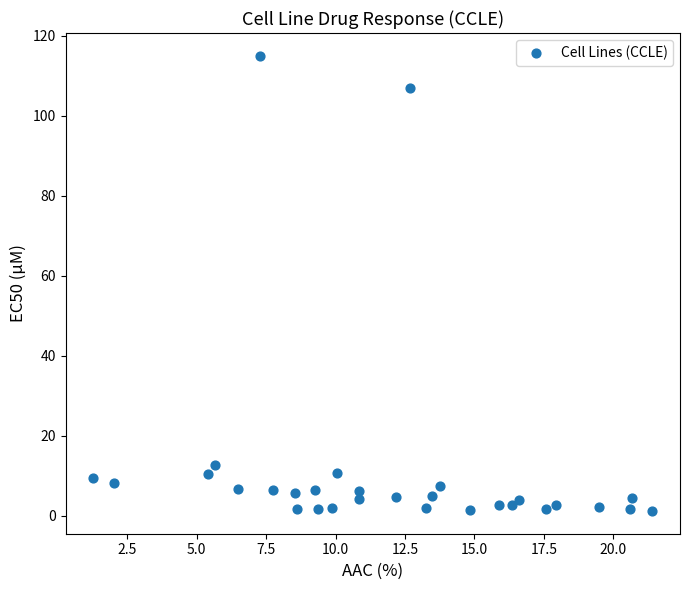

What Y value in the scatter plot is closest to 58?

12.6